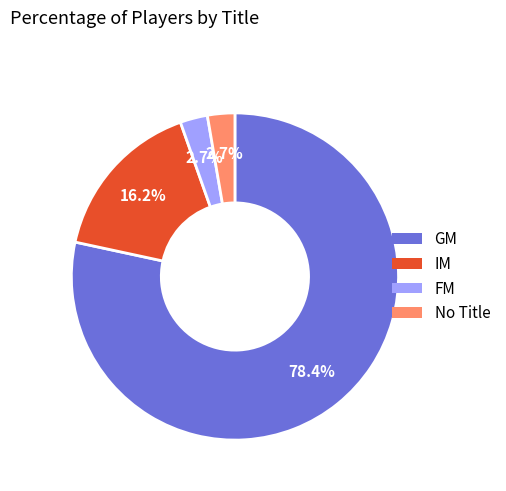

Count the number of slices in the pie.

4